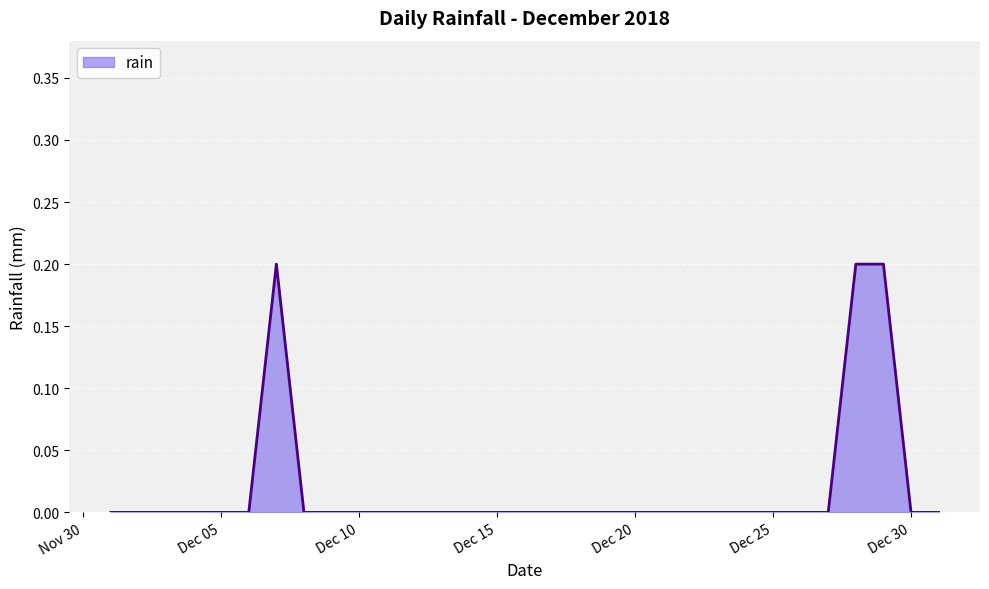

What is the value of the 28th point from the left?

0.2